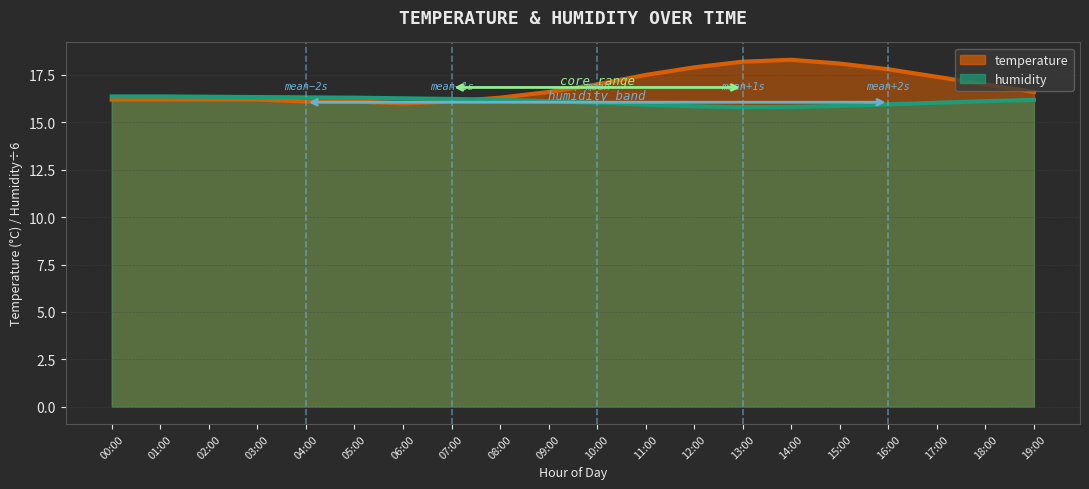

Reading left to right, list all the values displayed in this chart.

temperature: 00:00=16.2	01:00=16.2	02:00=16.2	03:00=16.2	04:00=16.1	05:00=16.1	06:00=16.0	07:00=16.1	08:00=16.3	09:00=16.6	10:00=17.0	11:00=17.5	12:00=17.9	13:00=18.2	14:00=18.3	15:00=18.1	16:00=17.8	17:00=17.4	18:00=17.0	19:00=16.6
humidity: 00:00=16.4	01:00=16.4	02:00=16.3	03:00=16.3	04:00=16.3	05:00=16.3	06:00=16.3	07:00=16.2	08:00=16.2	09:00=16.1	10:00=16.0	11:00=15.9	12:00=15.8	13:00=15.8	14:00=15.8	15:00=15.9	16:00=16.0	17:00=16.0	18:00=16.1	19:00=16.2